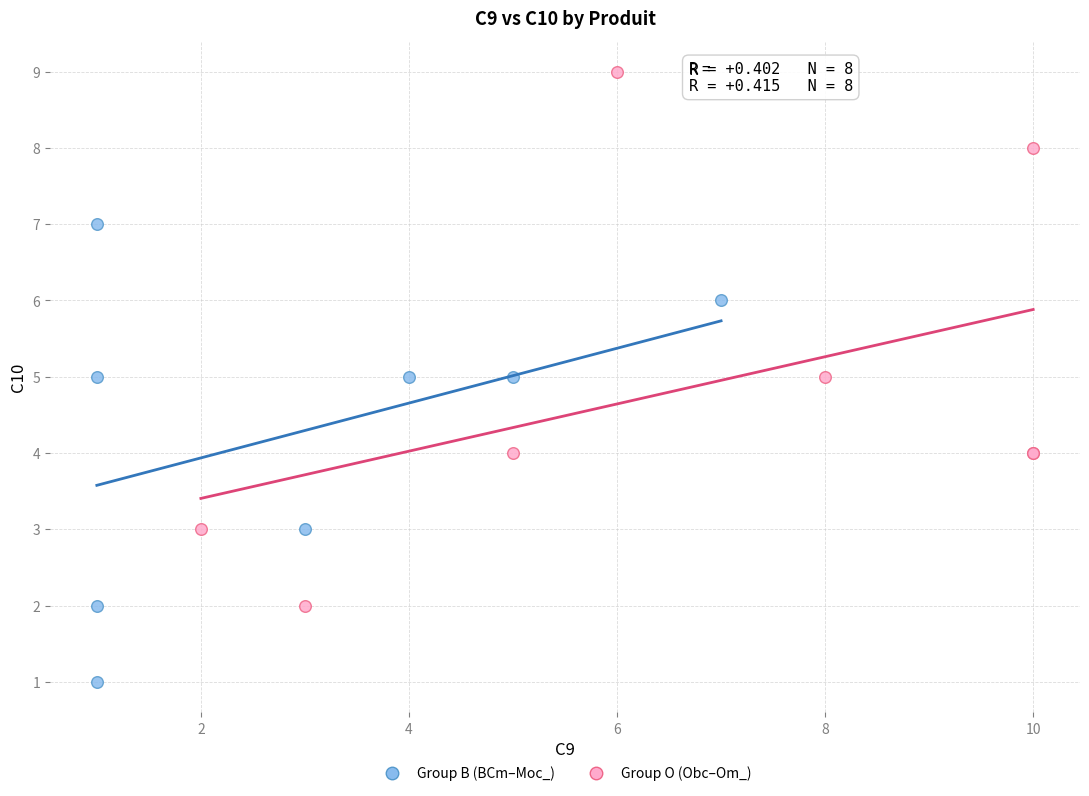

Which series reaches the minimum Y coordinate?

Group B (BCm–Moc_)